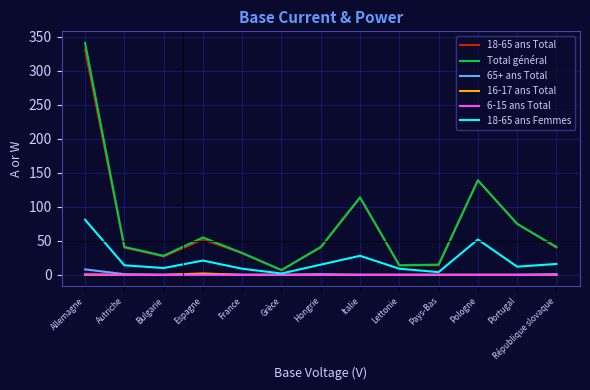

True or false: 18-65 ans Femmes has more than 0 interior local peaks.

True